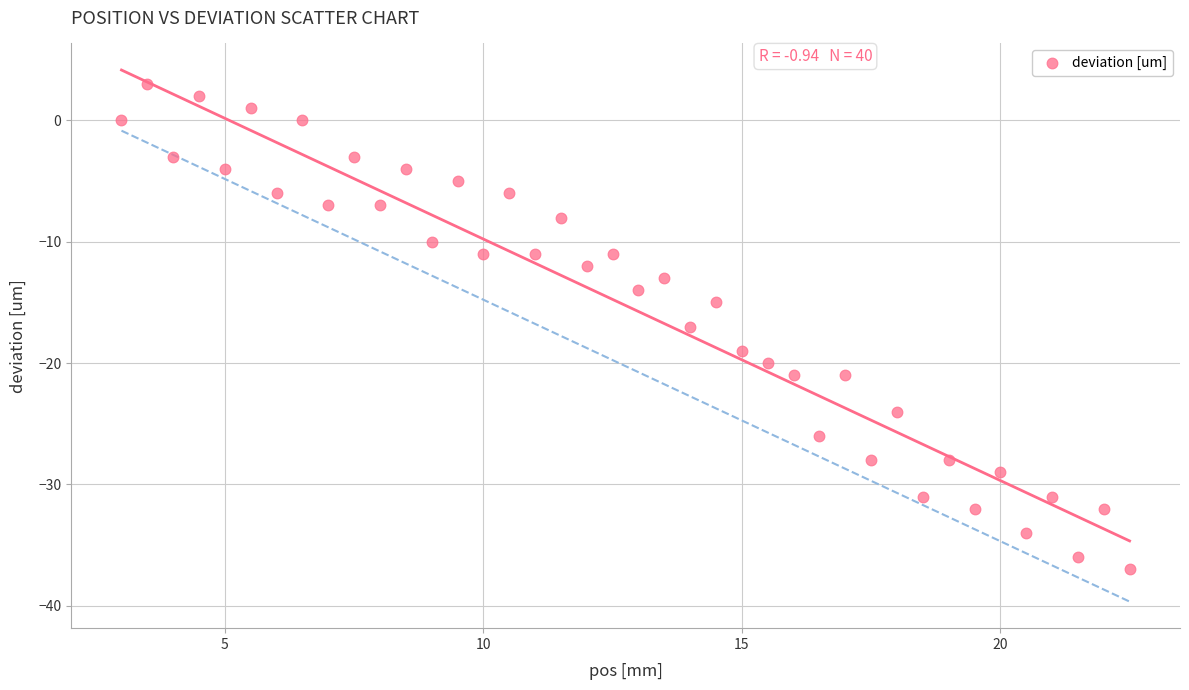

What is the range of Y values (max minus min)?

40